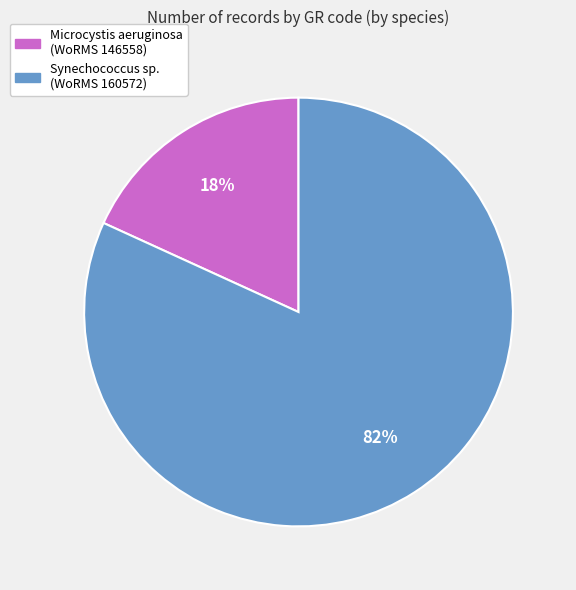

To the nearest percent, what is the average slice percentage?

50%